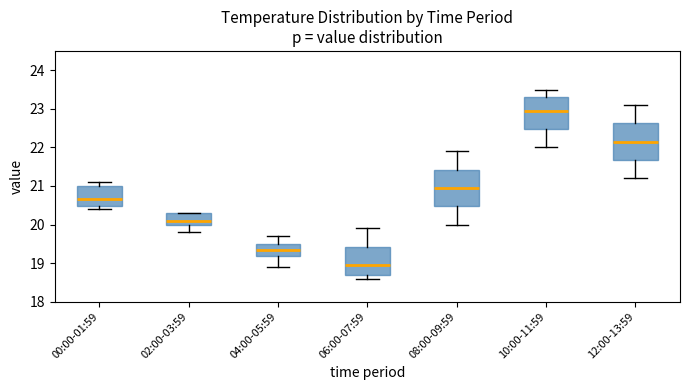

Reading left to right, read every box against the y-axis: the position of its median line, the range the box covers, and the ends of its whiskers. The values are not printed on the chart, so give them approximately, as read against the axis.

00:00-01:59: median 20.7, box 20.5 to 21.0, whiskers 20.4 to 21.1
02:00-03:59: median 20.1, box 20.0 to 20.3, whiskers 19.8 to 20.3
04:00-05:59: median 19.4, box 19.2 to 19.5, whiskers 18.9 to 19.7
06:00-07:59: median 19.0, box 18.7 to 19.4, whiskers 18.6 to 19.9
08:00-09:59: median 21.0, box 20.5 to 21.4, whiskers 20.0 to 21.9
10:00-11:59: median 23.0, box 22.5 to 23.3, whiskers 22.0 to 23.5
12:00-13:59: median 22.2, box 21.7 to 22.6, whiskers 21.2 to 23.1